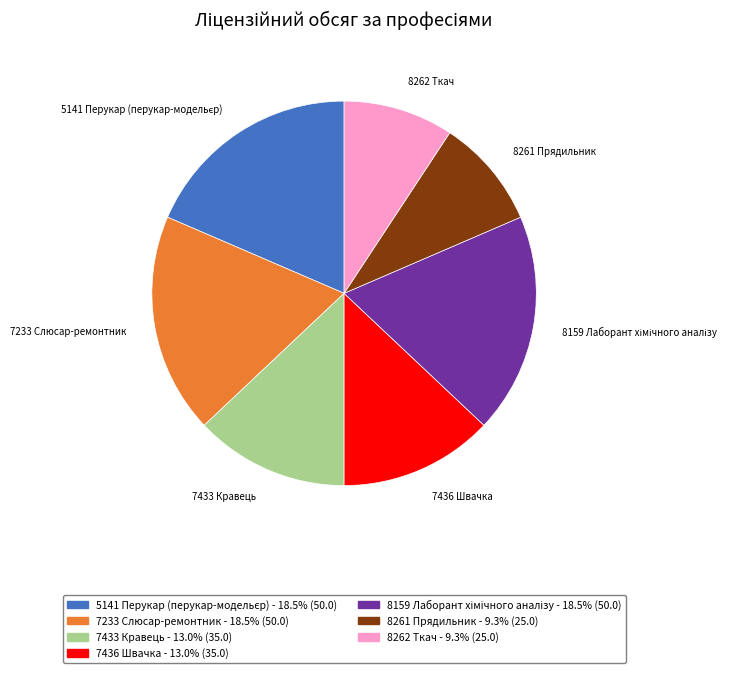

What is the ratio of the value at 7433 Кравець to the value at 8261 Прядильник?

1.4